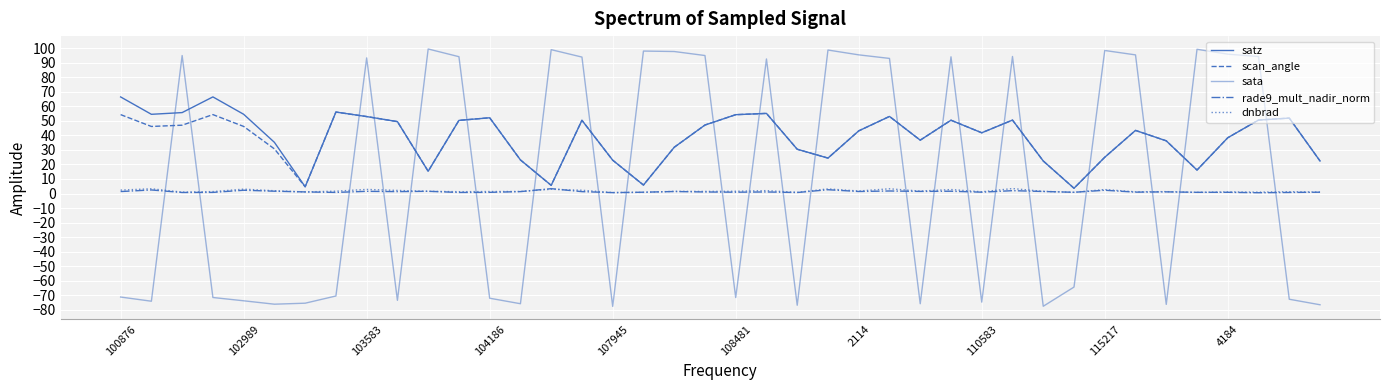

How many lines are shown in the chart?

5